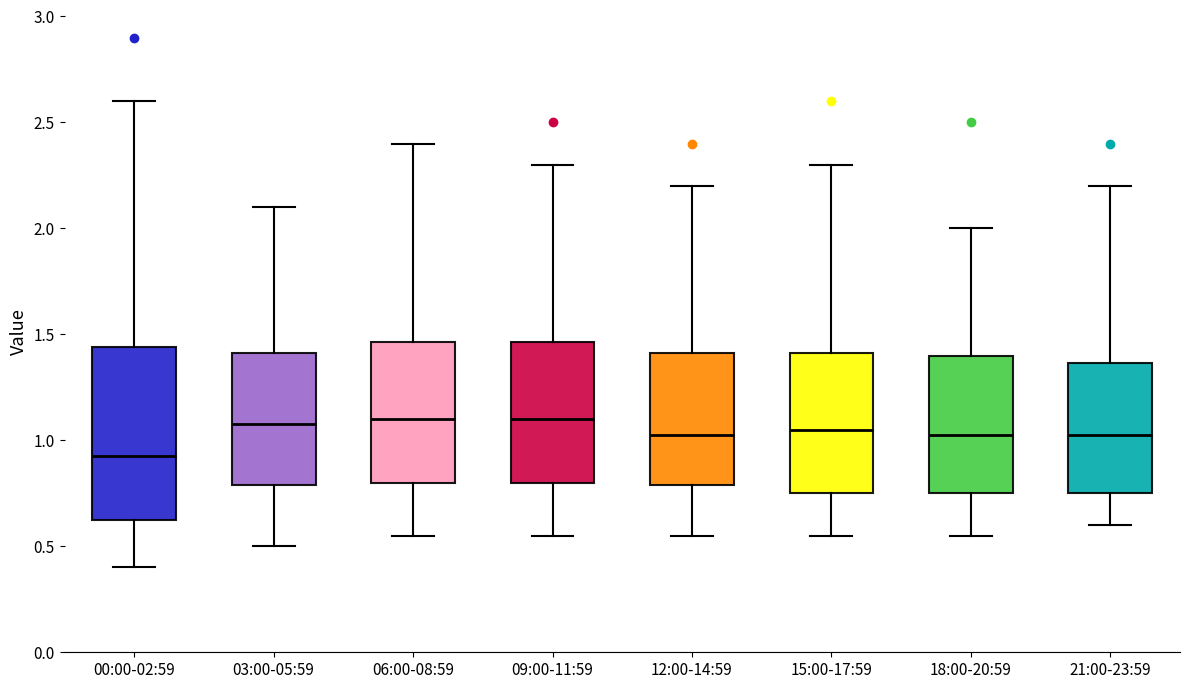

Where is the upper edge of the box for 03:00-05:59 on the y-axis? The values are not printed on the chart, so give them approximately, as read against the axis.

1.40